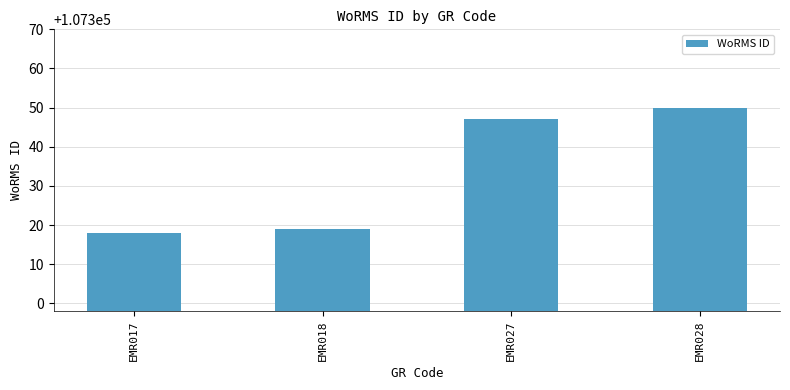

Rank the categories by value from highest to lowest.

EMR028, EMR027, EMR018, EMR017